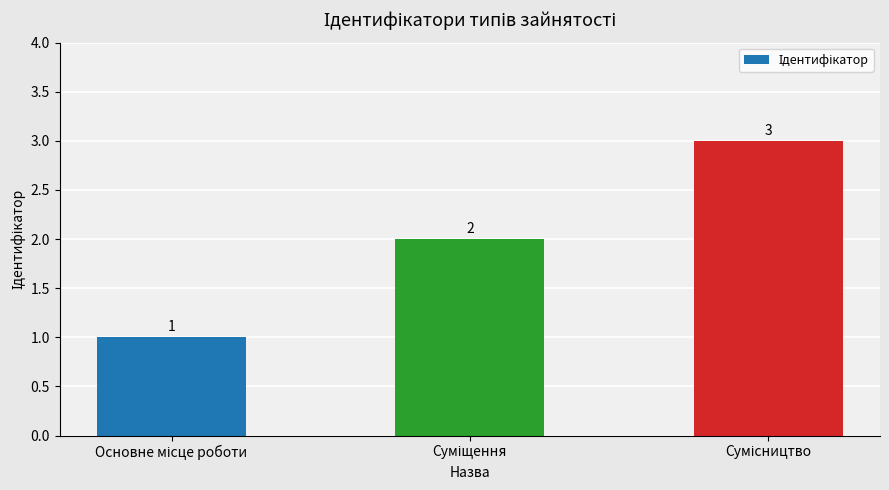

How many values are between 1 and 3?

3